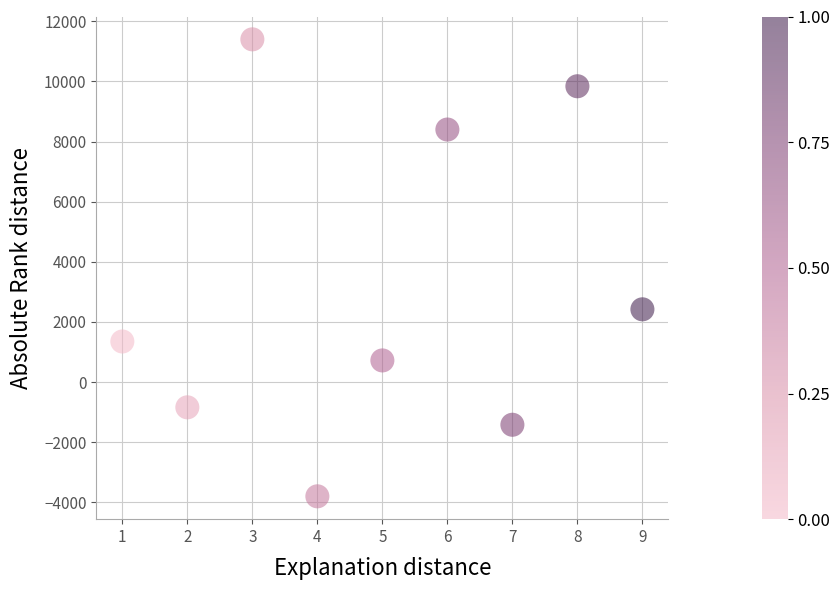

What Y value in the scatter plot is closest to 3800?

2420